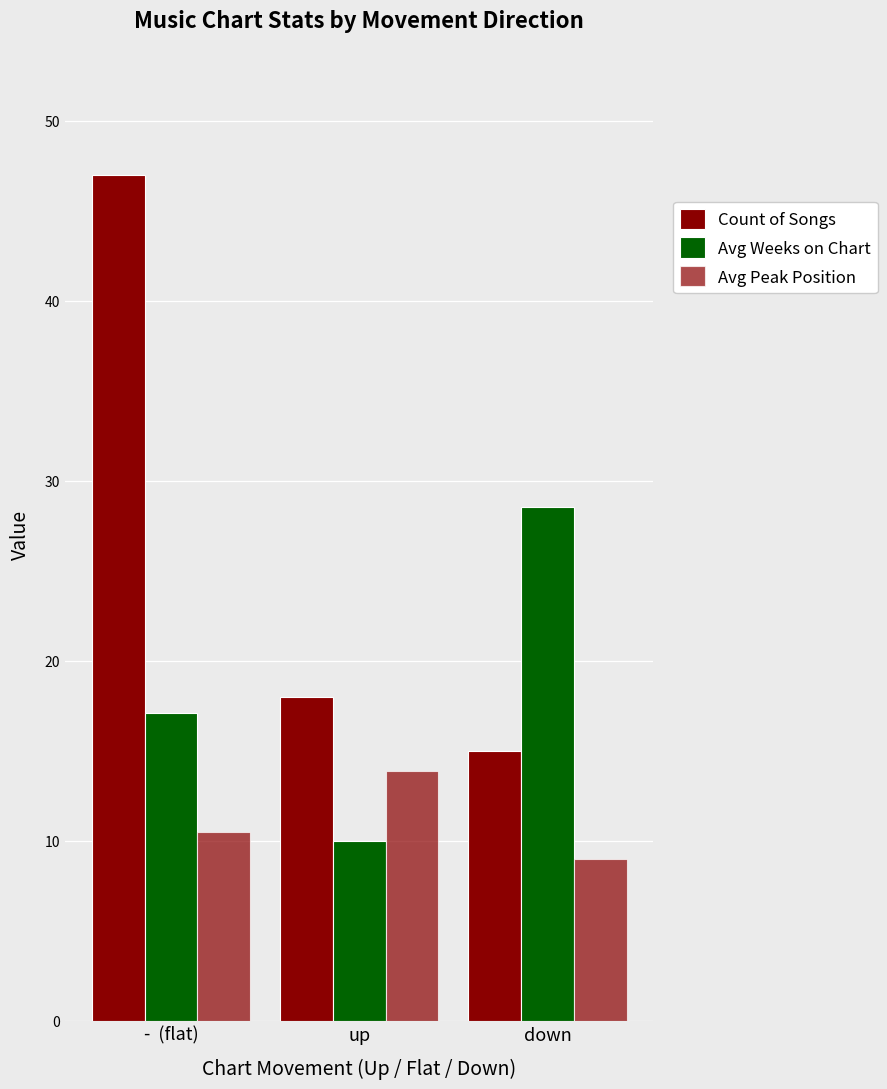

The value of Count of Songs at down is 15.0. True or false?

True